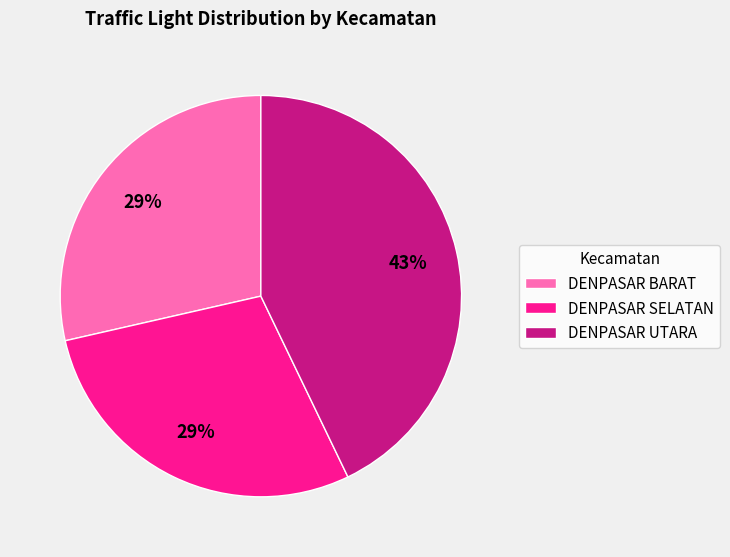

To the nearest percent, what percentage of the pie is DENPASAR UTARA?

43%